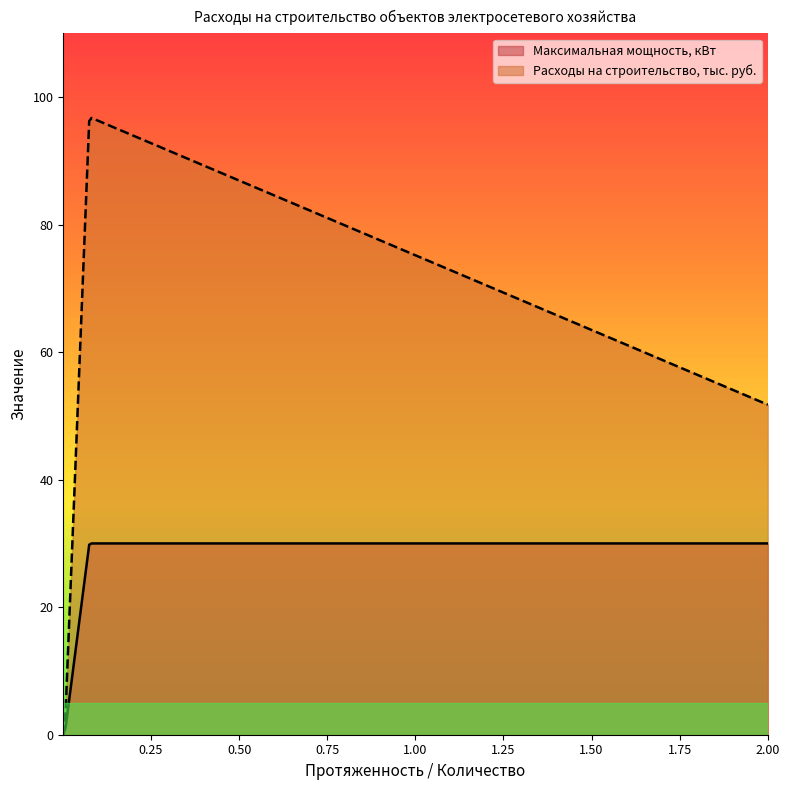

Which label corresponds to the largest value in the chart?

0.075